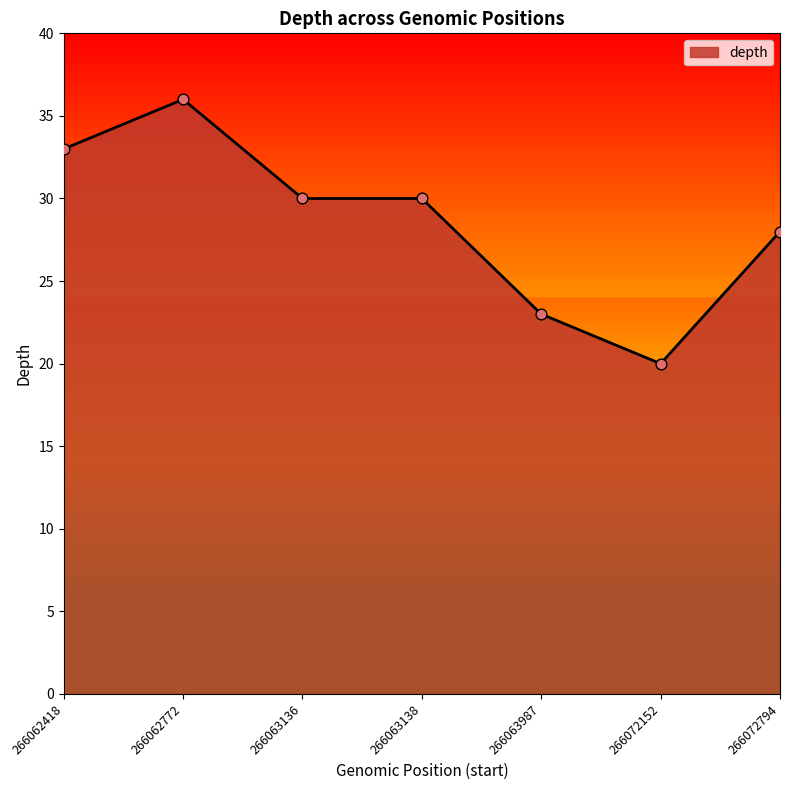

Approximately how many times larger is the value at 266072794 compared to 266062418?

0.8